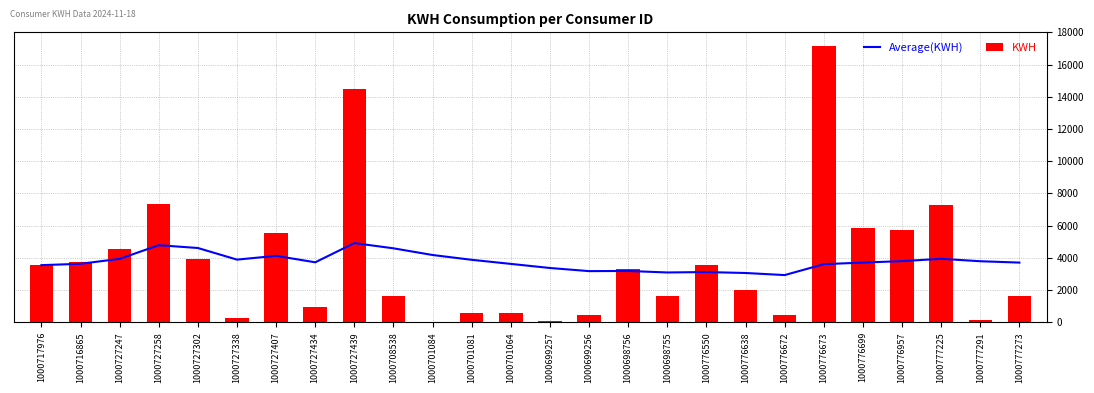

List the labels in order of Average(KWH) value, smallest first.

1000776672, 1000776638, 1000698755, 1000776550, 1000699256, 1000698756, 1000699257, 1000717976, 1000776673, 1000701064, 1000716865, 1000777273, 1000776699, 1000727434, 1000777291, 1000776957, 1000701081, 1000727338, 1000727247, 1000777225, 1000727407, 1000701084, 1000708538, 1000727302, 1000727258, 1000727439